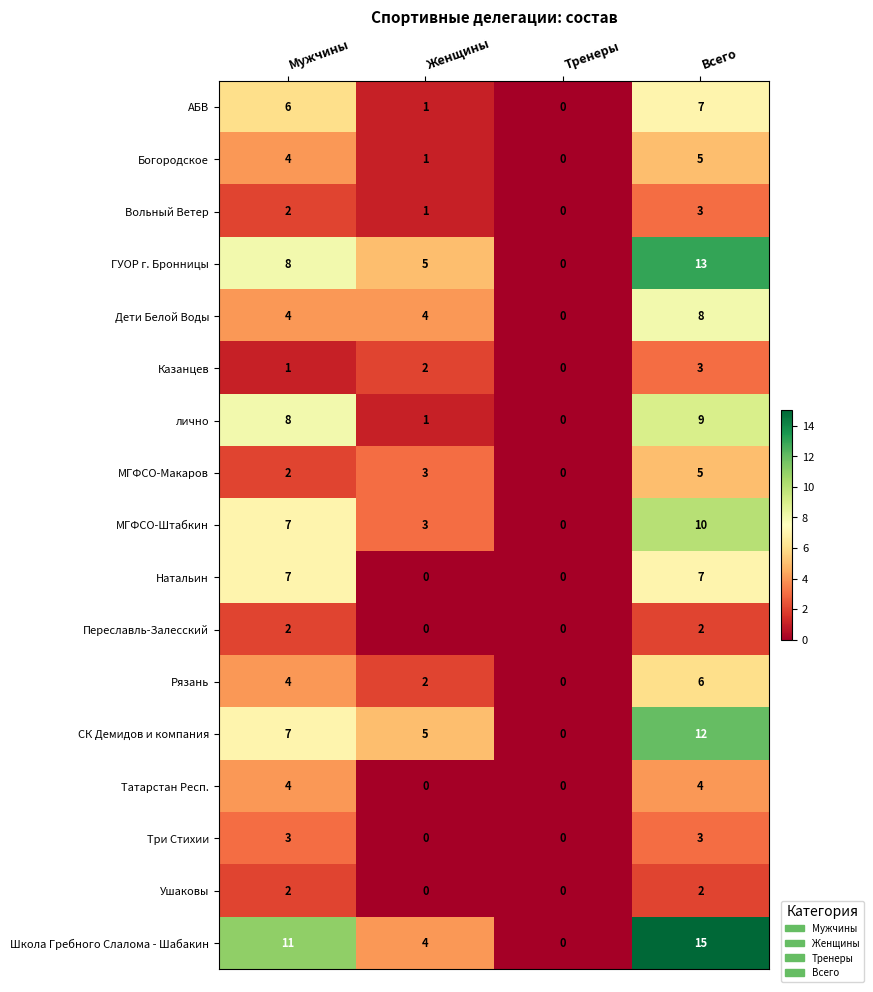

At which category is the sum across all series the highest?

Всего